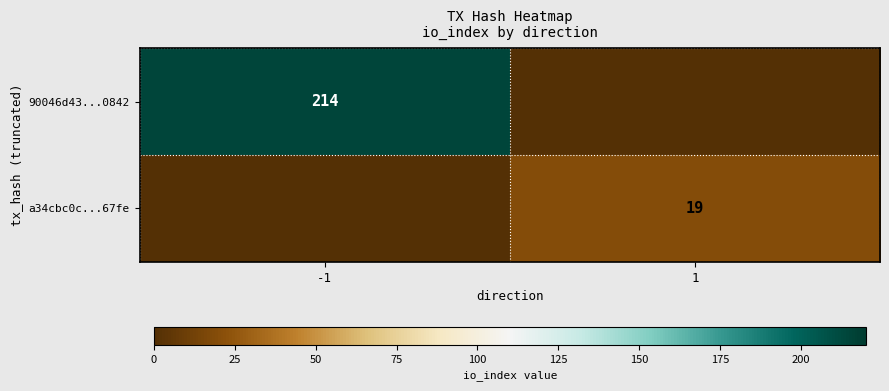

True or false: a34cbc0c...67fe has a value of 12 at 1.

False